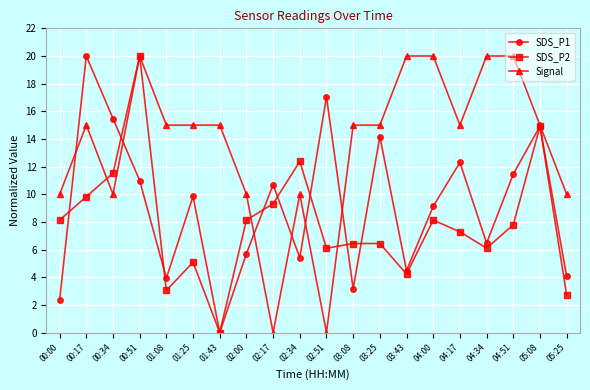

Which category has the highest value in the SDS_P2 series?

00:51